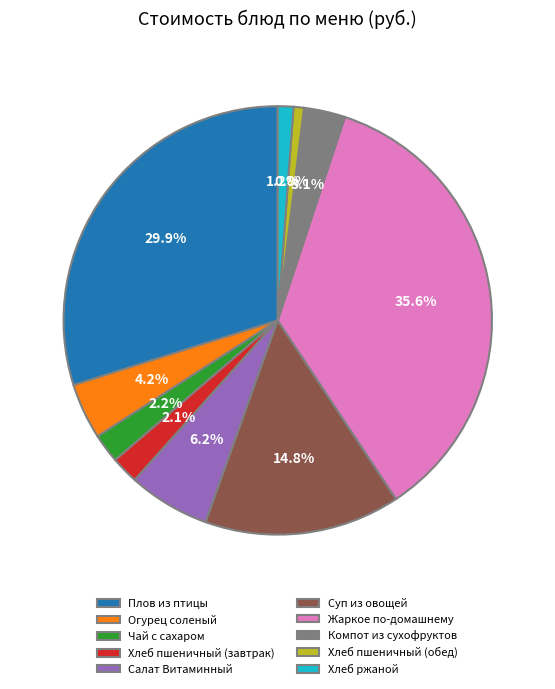

Count the number of slices in the pie.

10